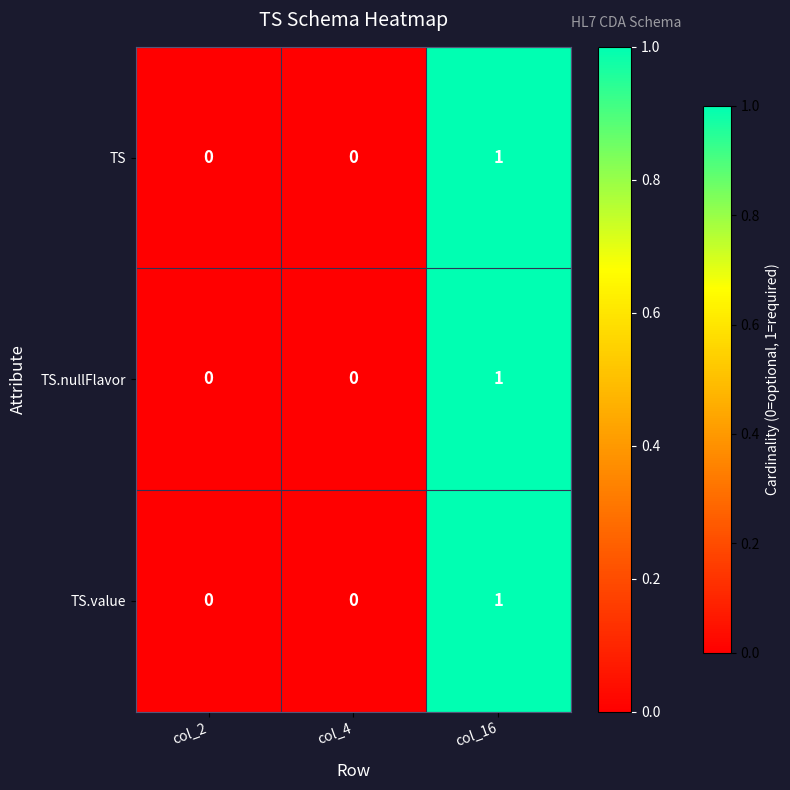

True or false: TS.value has a value of 0 at col_2.

True